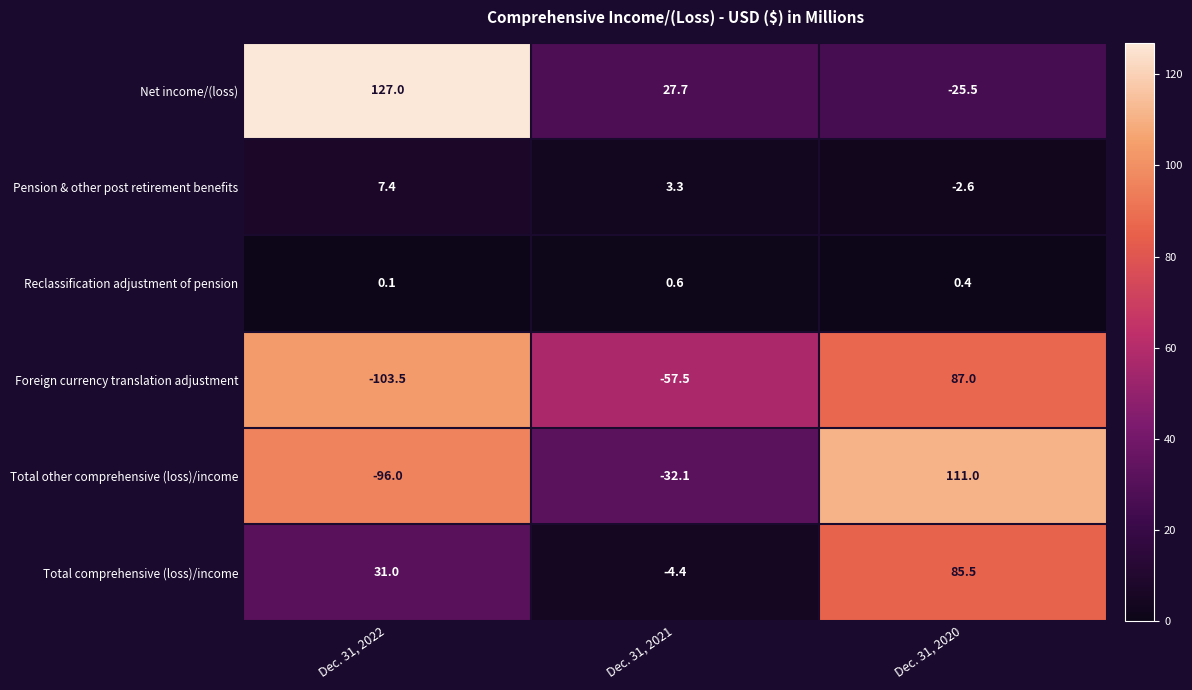

Reading left to right, transcribe all the data shown in this chart.

Net income/(loss): 127.0	27.7	-25.5
Pension & other post retirement benefits: 7.4	3.3	-2.6
Reclassification adjustment of pension: 0.1	0.6	0.4
Foreign currency translation adjustment: -103.5	-57.5	87.0
Total other comprehensive (loss)/income: -96.0	-32.1	111.0
Total comprehensive (loss)/income: 31.0	-4.4	85.5